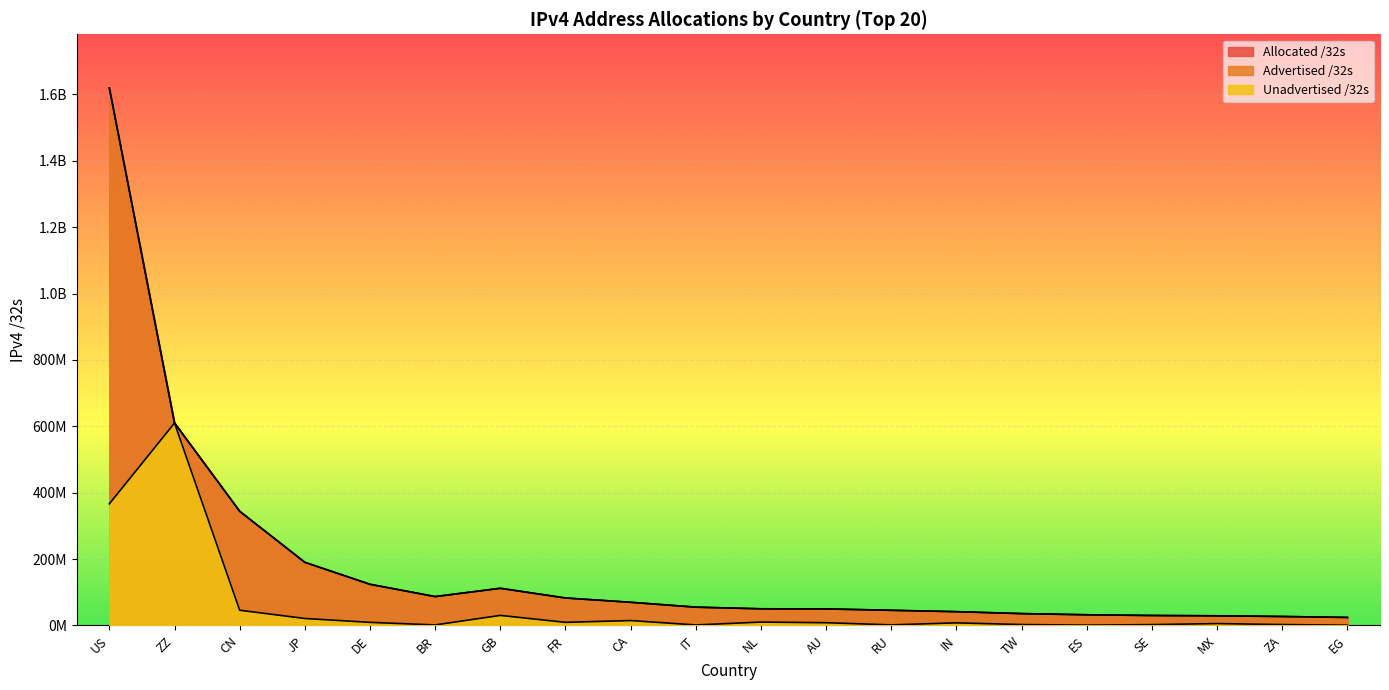

Where is the first local minimum for Advertised /32s?

BR